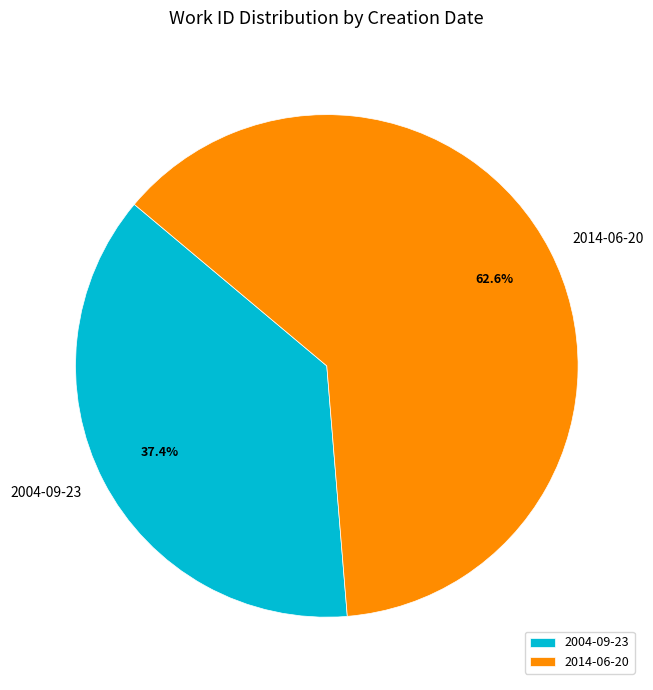

The 2004-09-23 slice represents 50% of the pie. True or false?

False